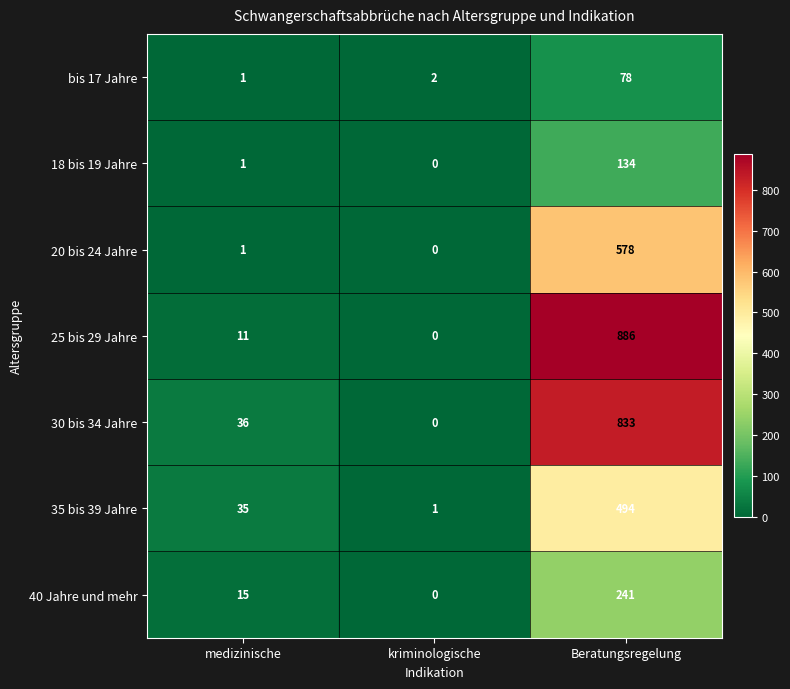

Where is 18 bis 19 Jahre nearest to the value 67?

medizinische